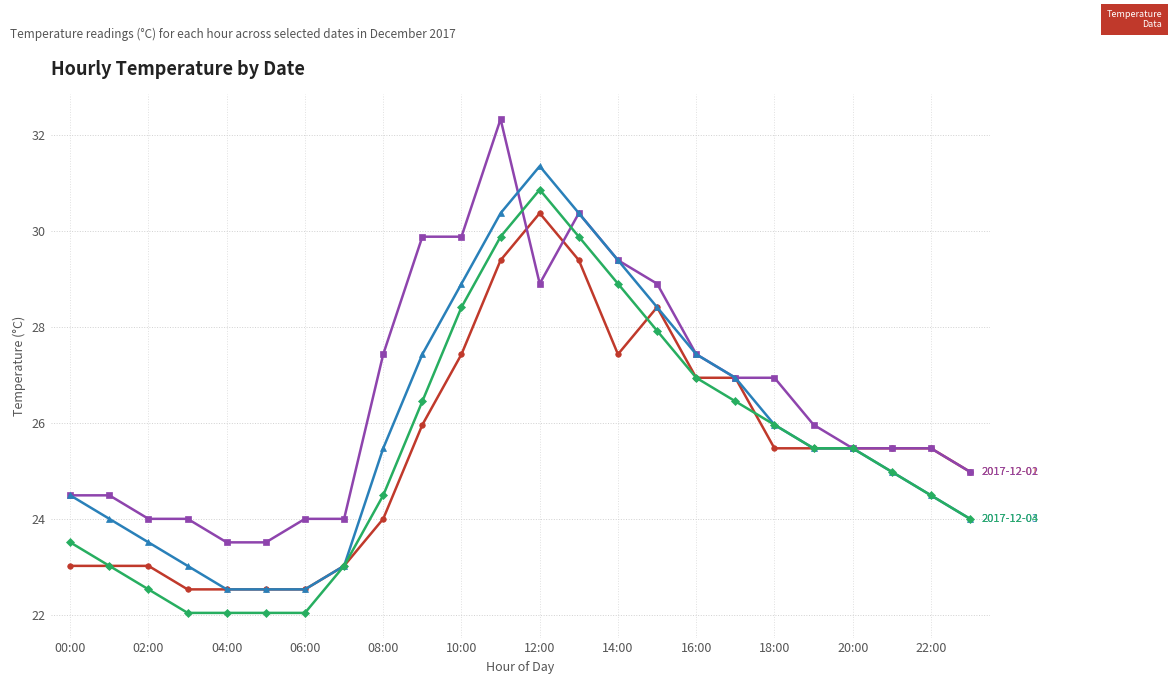

What is the minimum value shown in the chart?

22.1